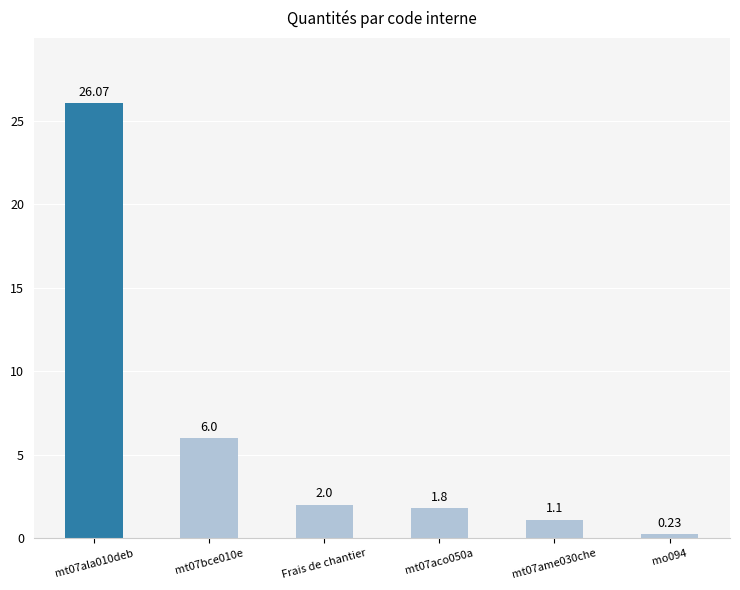

What is the label of the 2nd bar from the left?

mt07bce010e